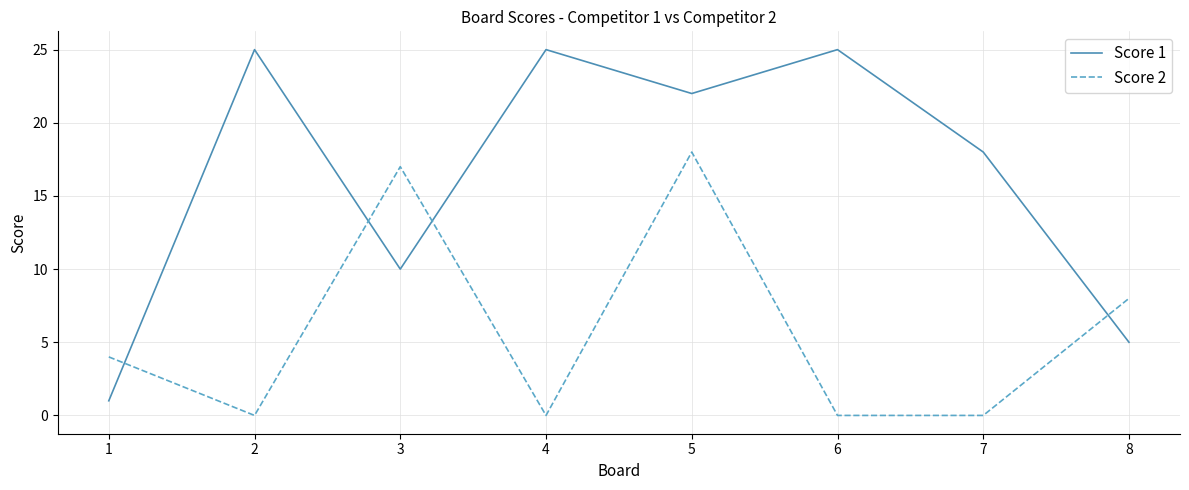

Is it true that Score 1 equals 10 at 5?

False